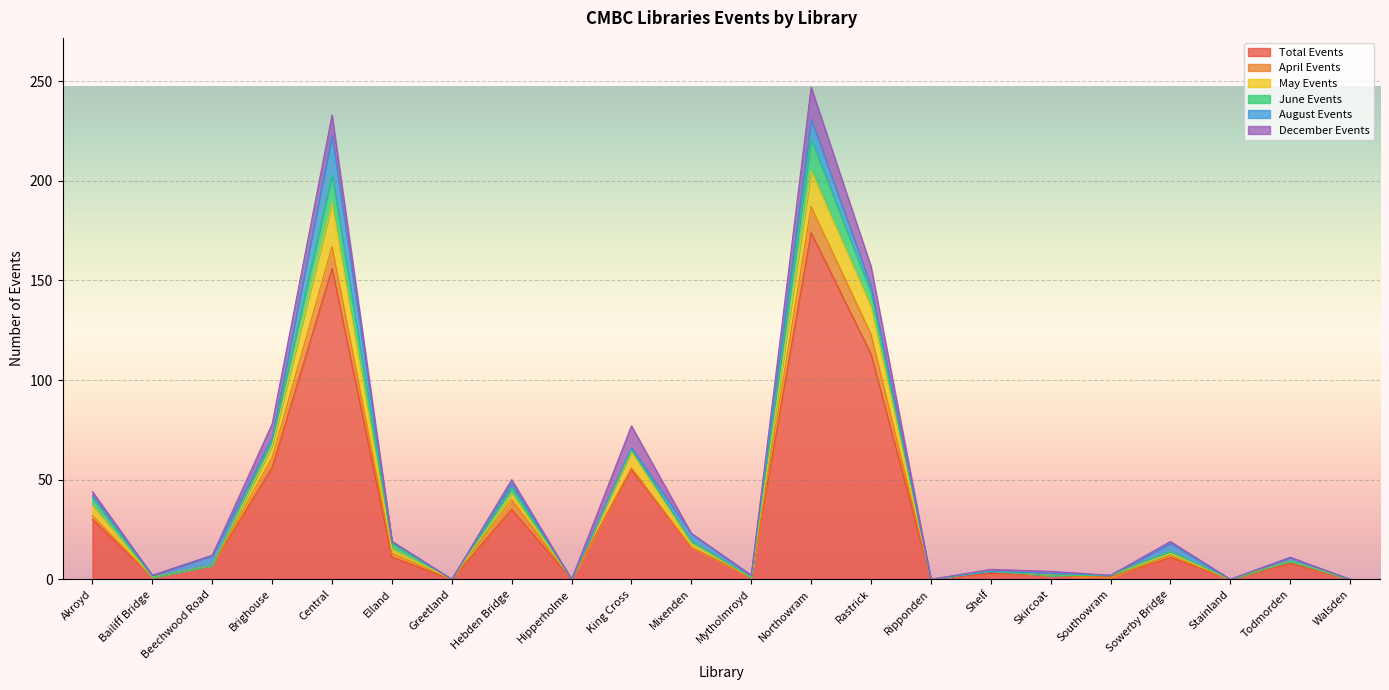

How many values in the August Events series exceed 1?

8